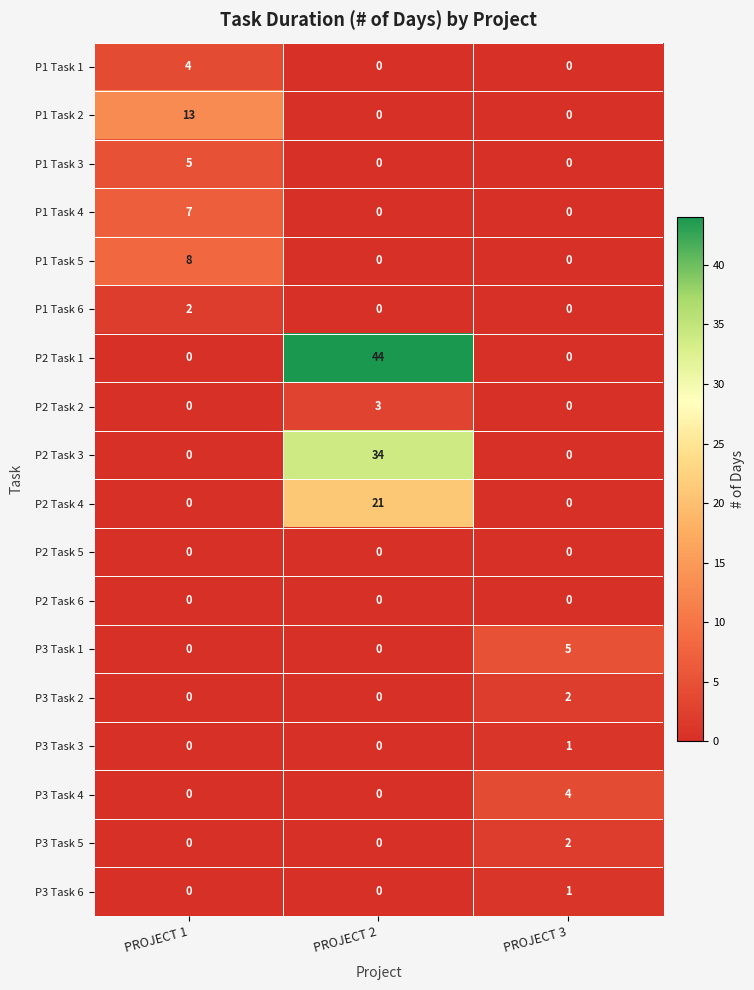

What is the difference between the maximum and second lowest values in the P2 Task 3 series?

34